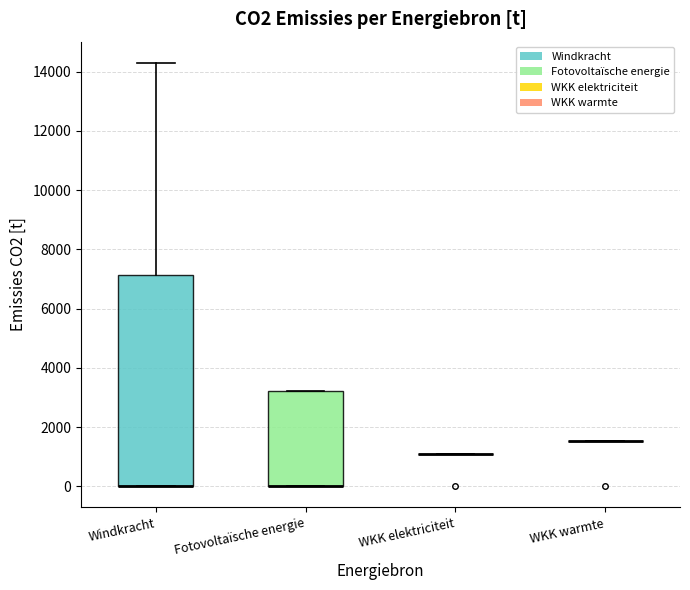

Comparing the boxes themselves (not the whiskers), which one is the tallest?

Windkracht